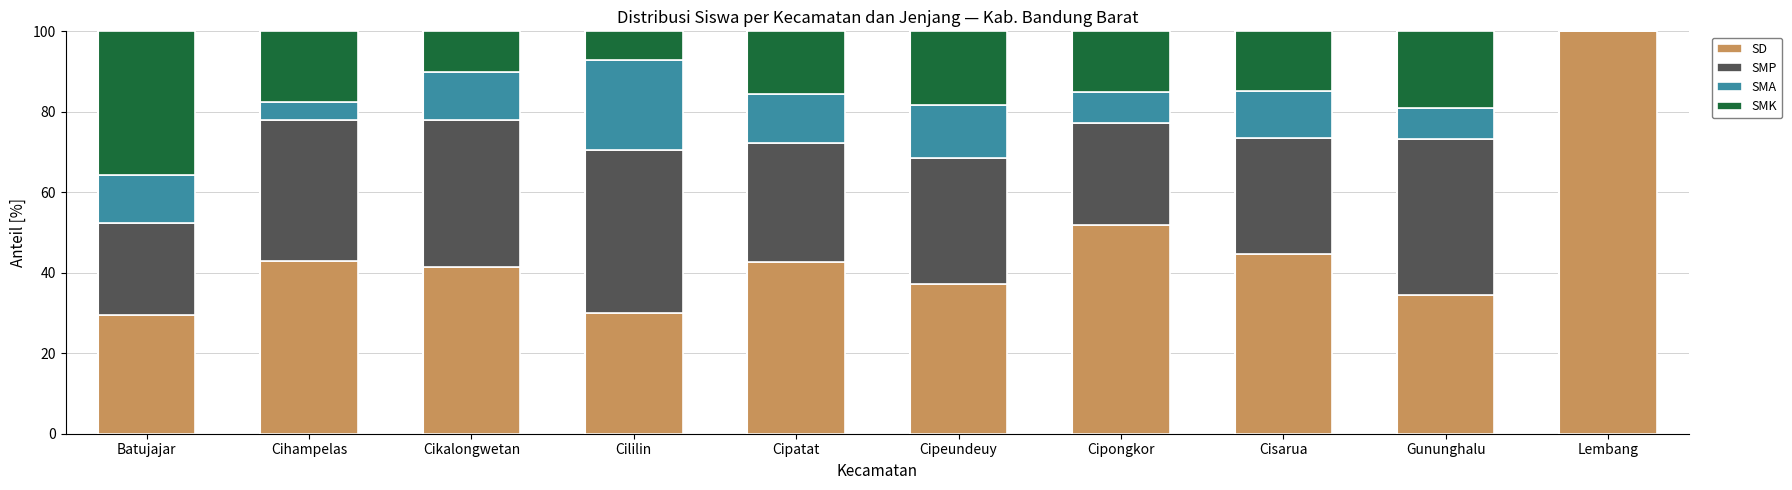

What is the highest value of the SD series?

100.0